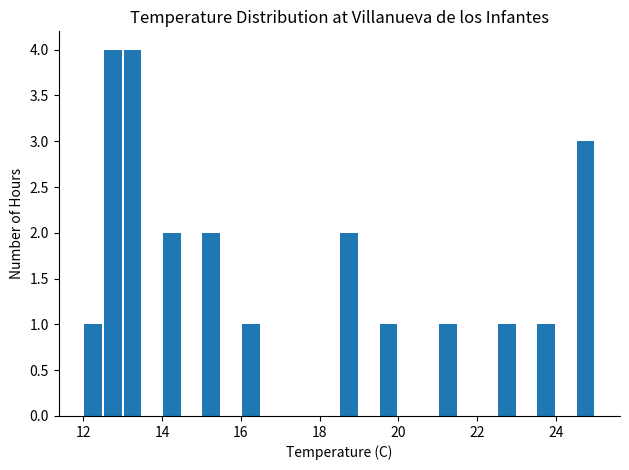

Count the number of categories in the chart.

26